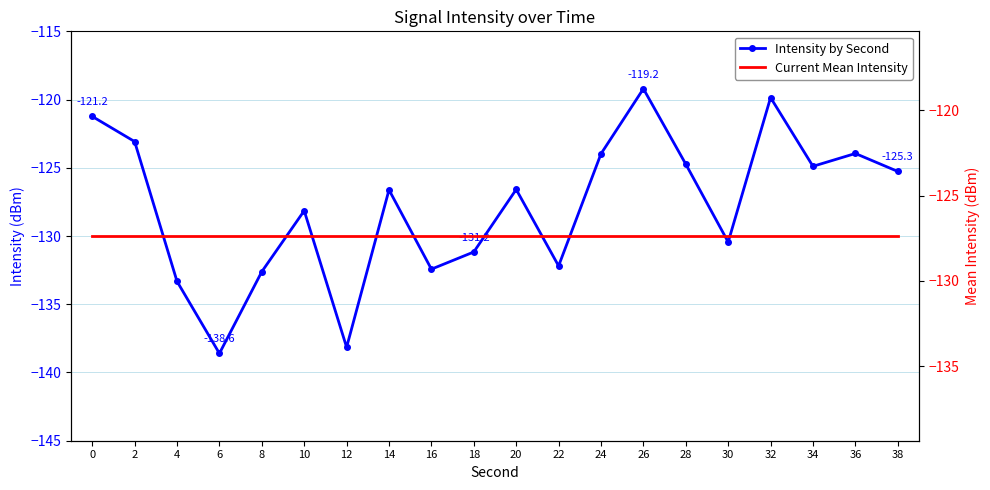

Between which two adjacent categories do Current Mean Intensity and Intensity by Second first intersect?

2 and 4